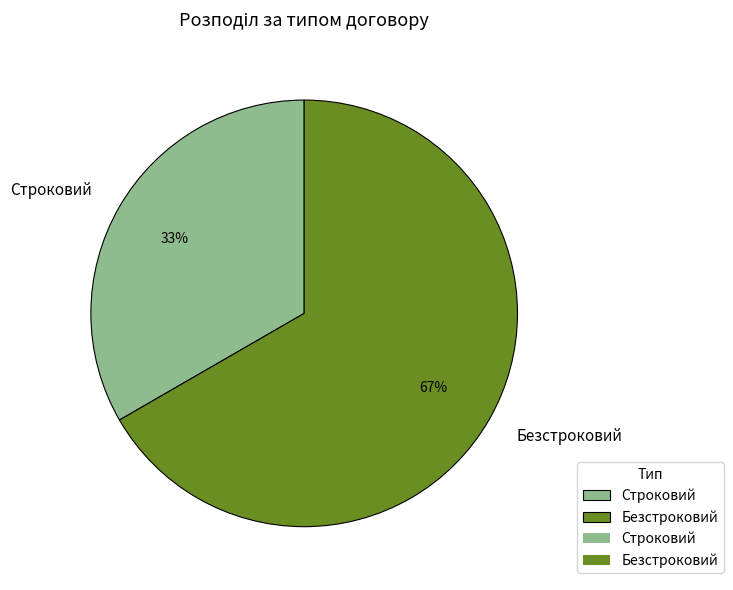

Rank the categories by value from highest to lowest.

Безстроковий, Строковий